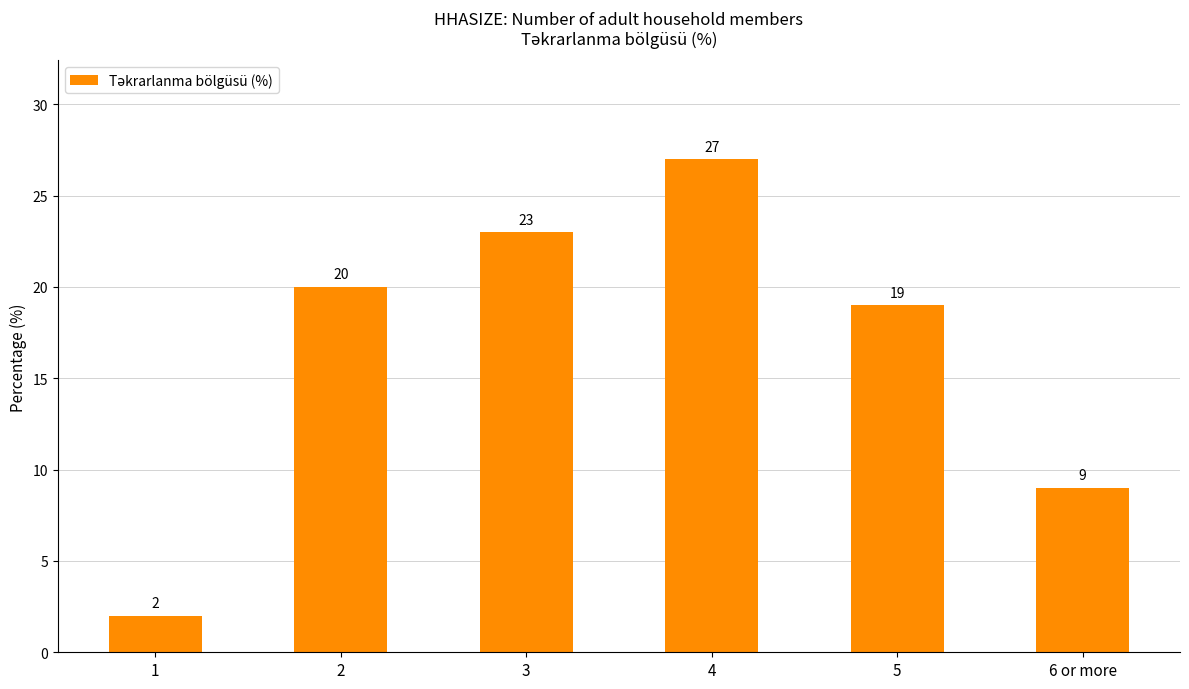

What is the label of the 2nd bar from the right?

5